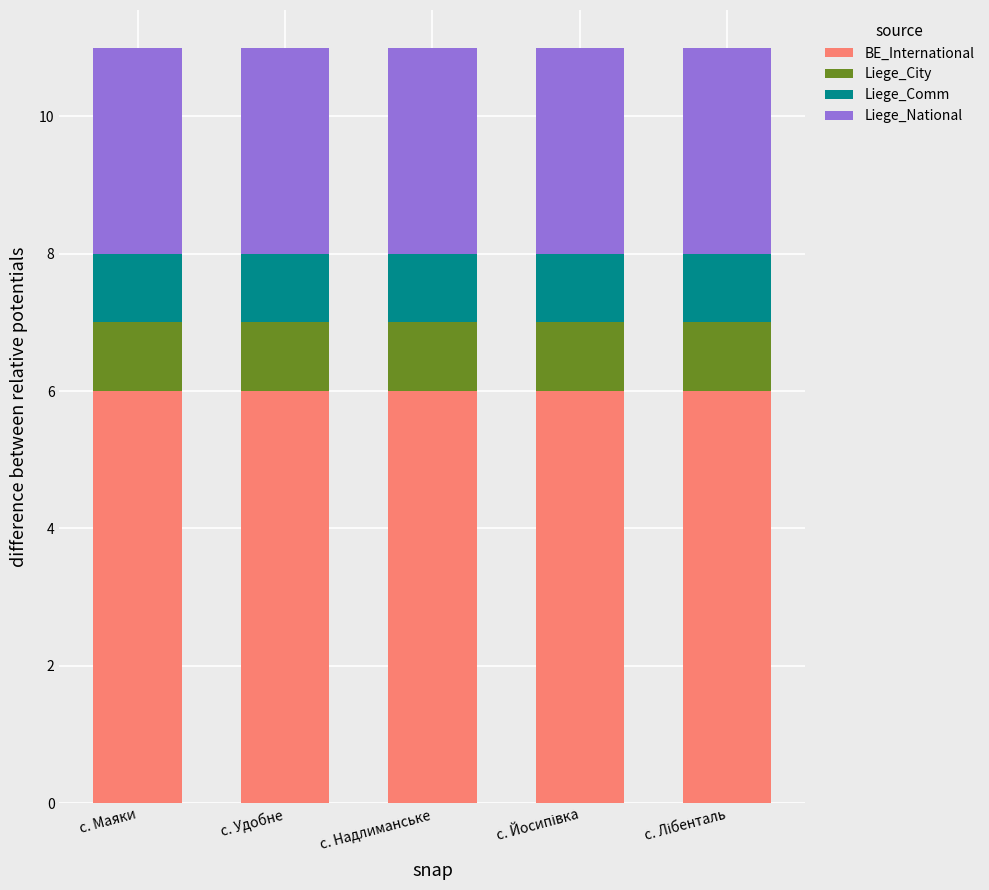

What is the lowest value of the BE_International series?

6